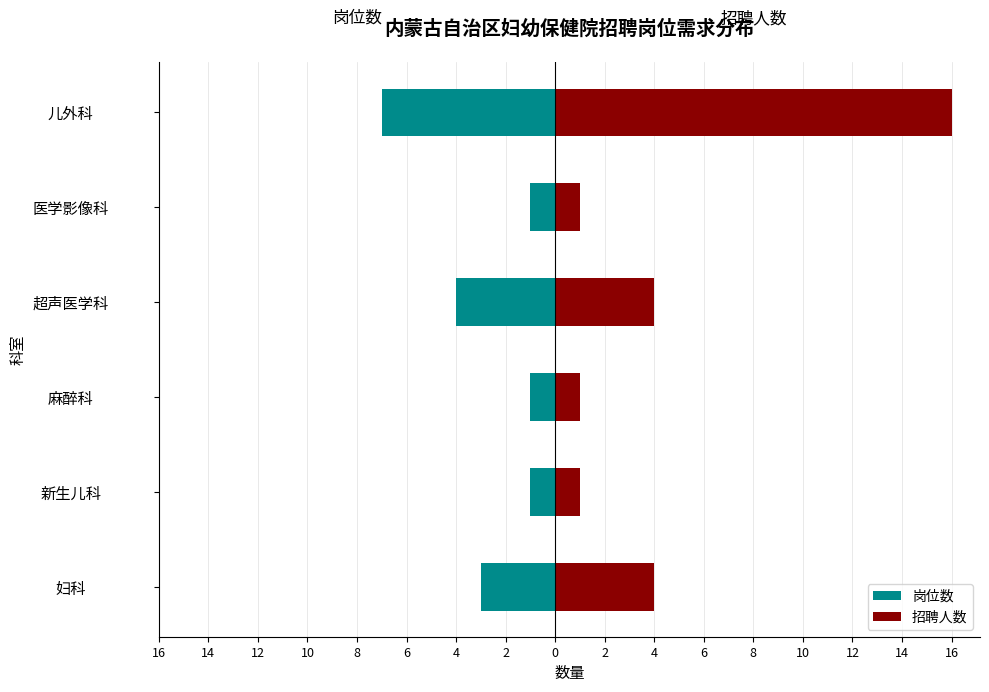

Rank the series by their average value, from highest to lowest.

招聘人数, 岗位数